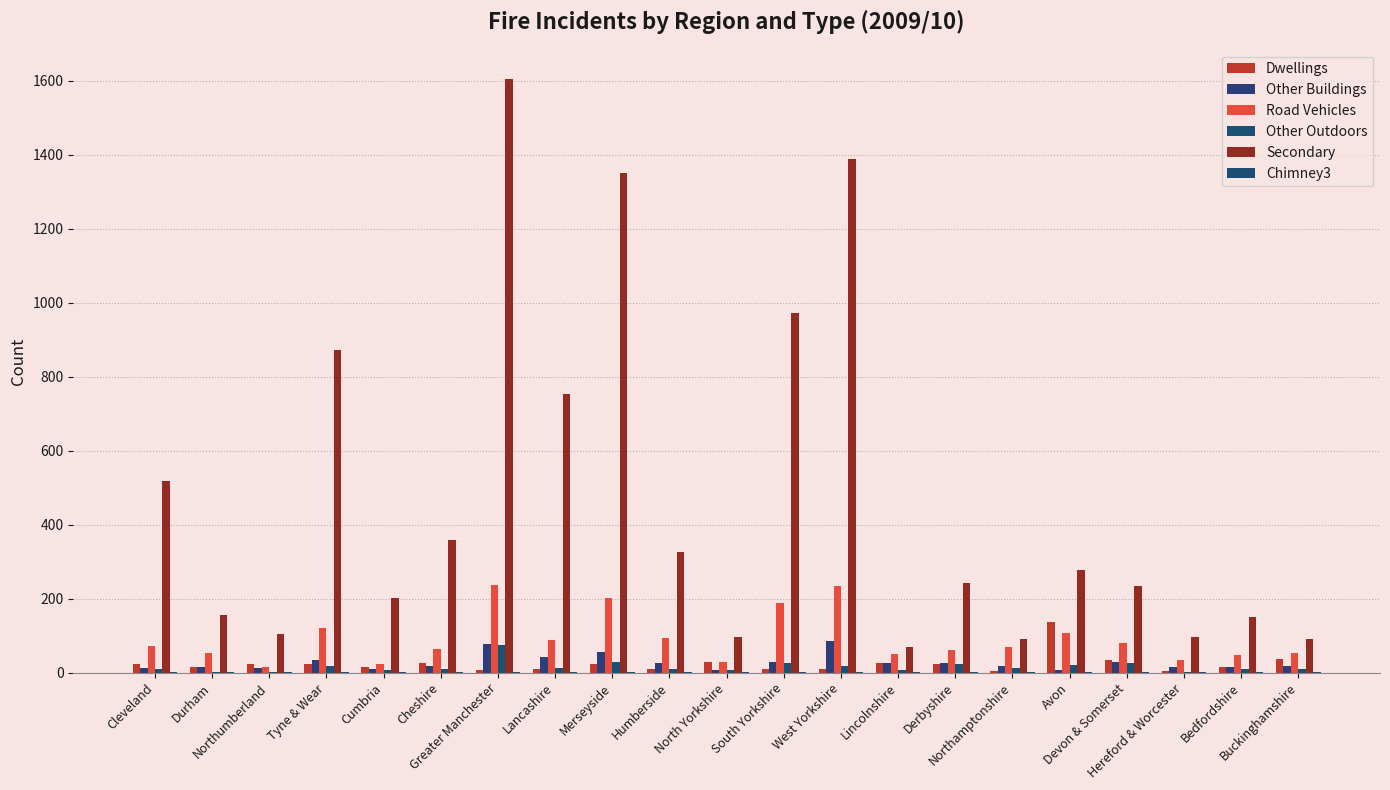

What is the difference between the maximum and second lowest values in the Dwellings series?

133